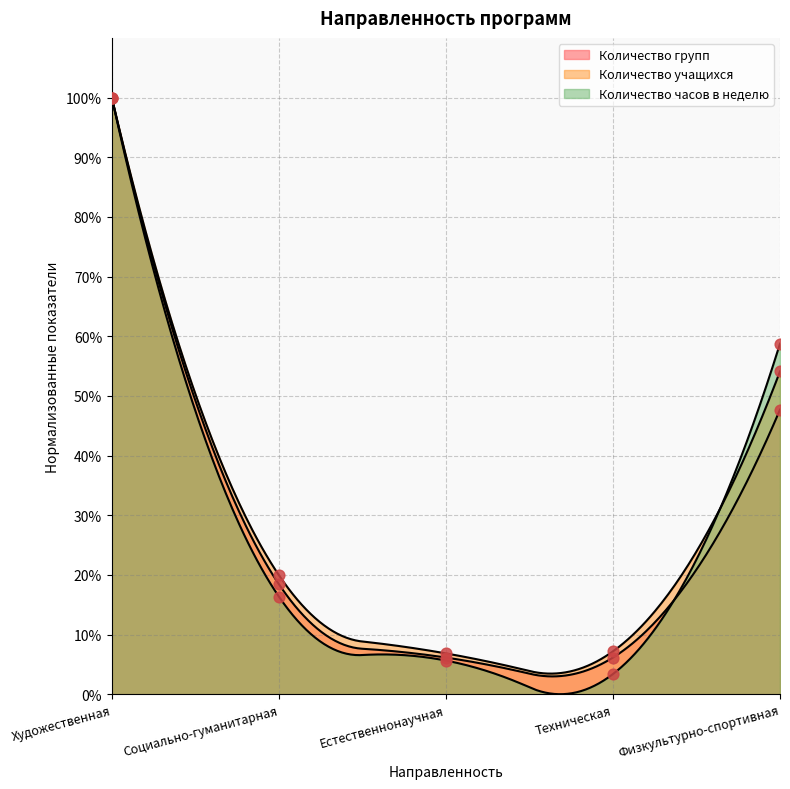

Which series has the largest Y range (max minus min)?

Количество часов в неделю